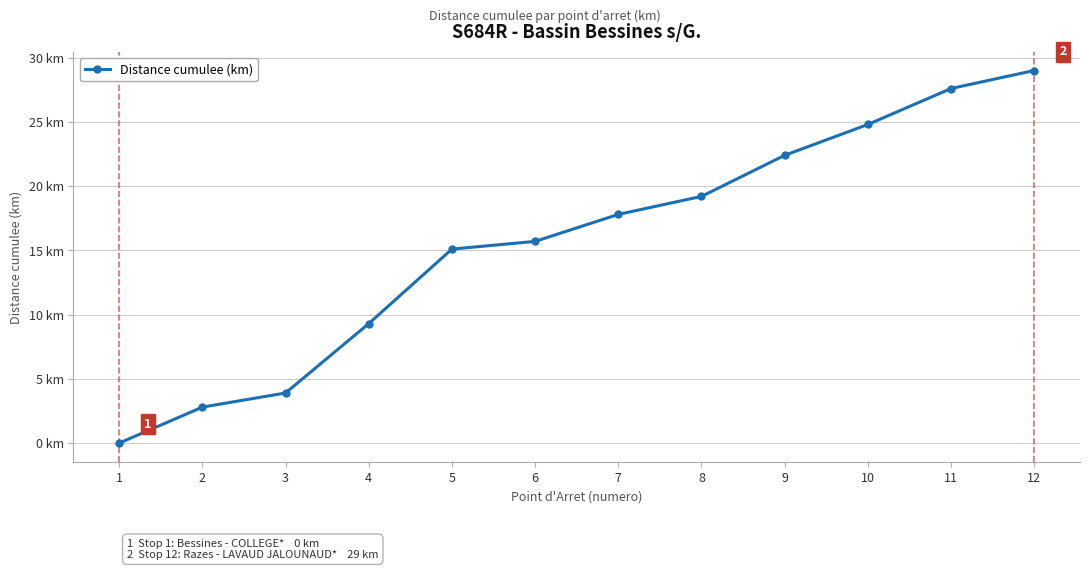

Rank the categories by value from lowest to highest.

1, 2, 3, 4, 5, 6, 7, 8, 9, 10, 11, 12